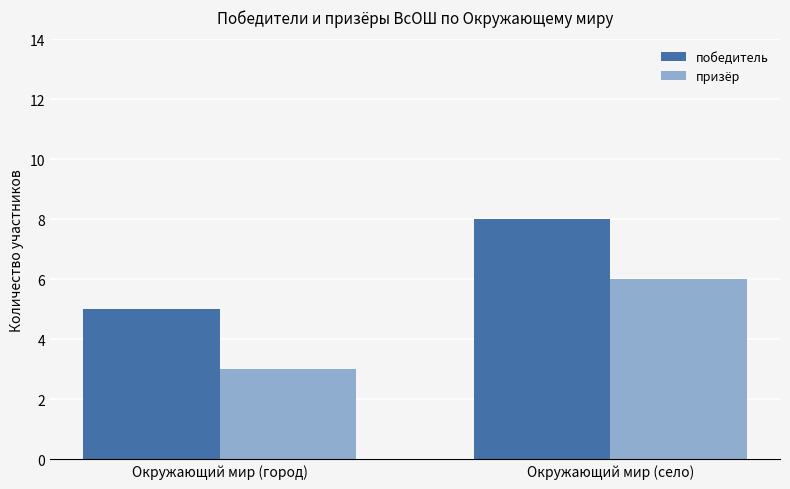

At which label does победитель reach its peak?

Окружающий мир (село)